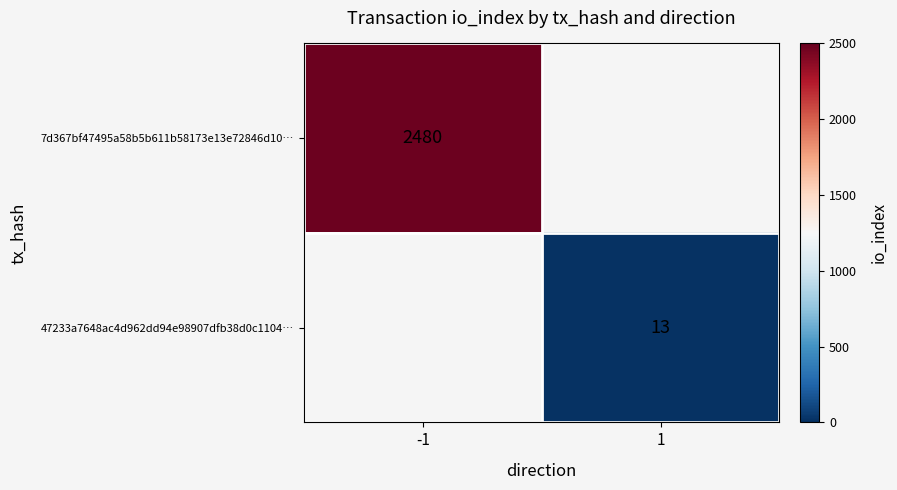

The value of 47233a7648ac4d962dd94e98907dfb38d0c1104… at 1 is 13. True or false?

True